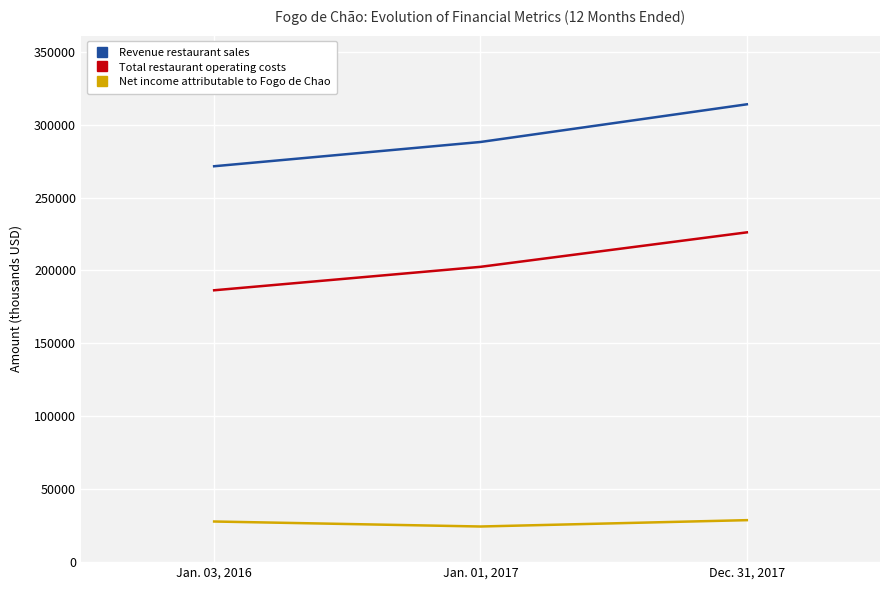

Count the Net income attributable to Fogo de Chao values in the range 24437 to 28789.

3